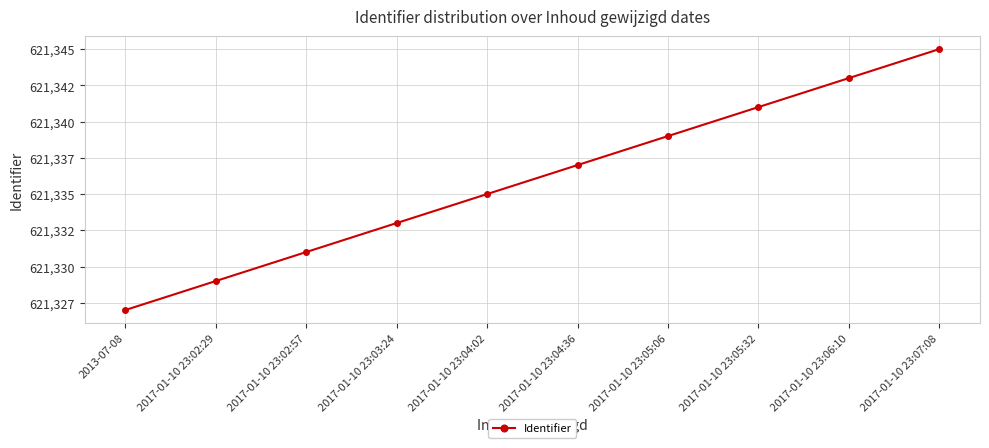

True or false: there are more than 1 points higher than both neighbors.

False